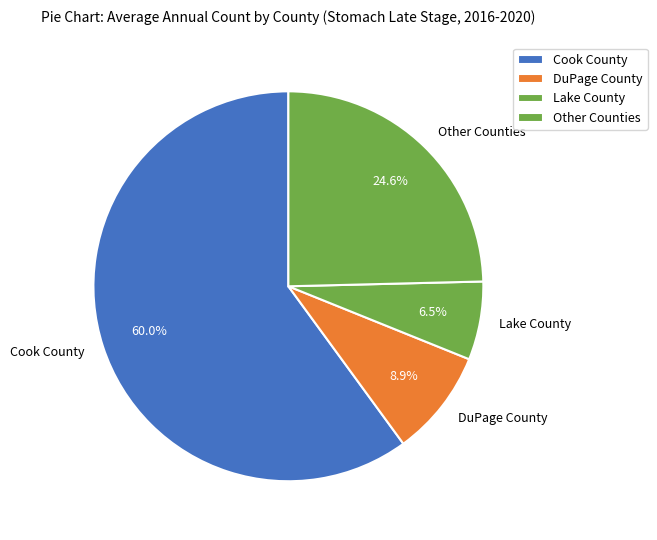

How many slices are in this pie chart?

4